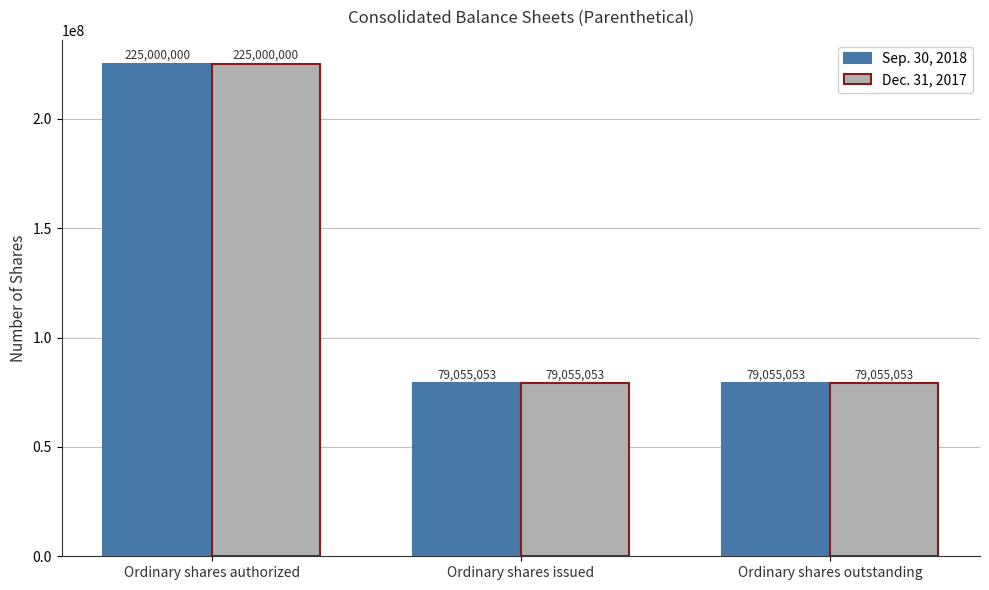

What is the total value across all series at Ordinary shares issued?

158110106